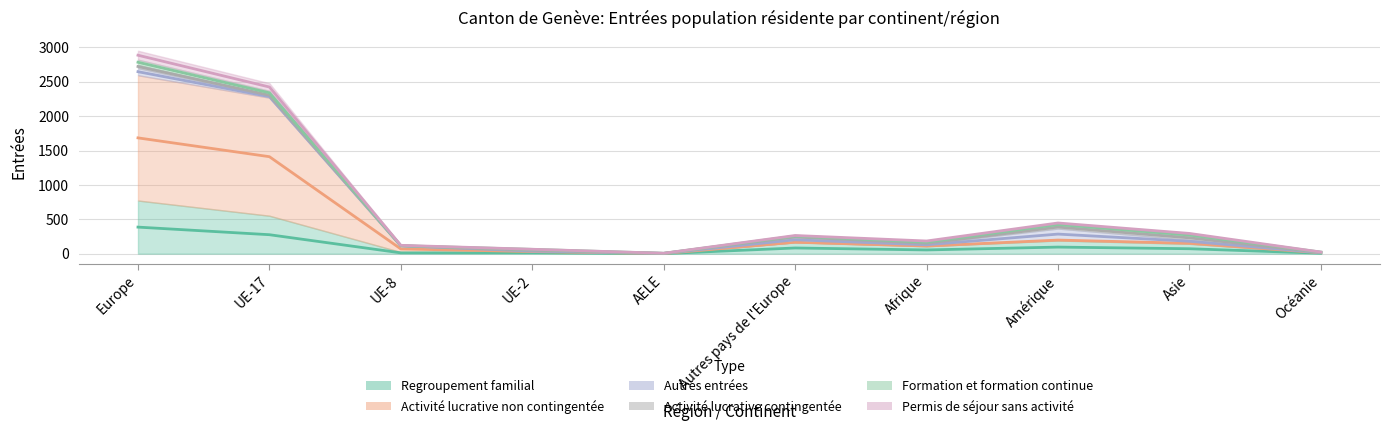

What is the minimum value shown in the chart?

1.0